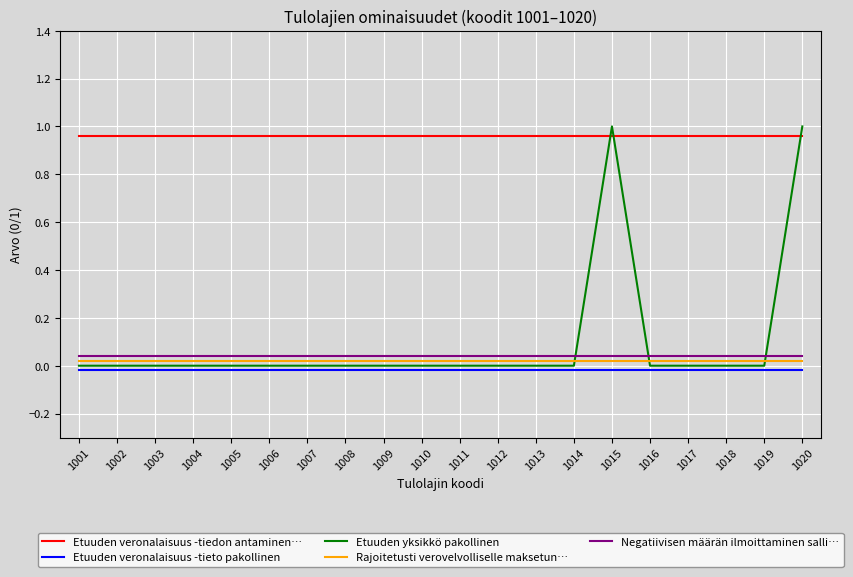

Which series has the largest range (max minus min)?

Etuuden yksikkö pakollinen